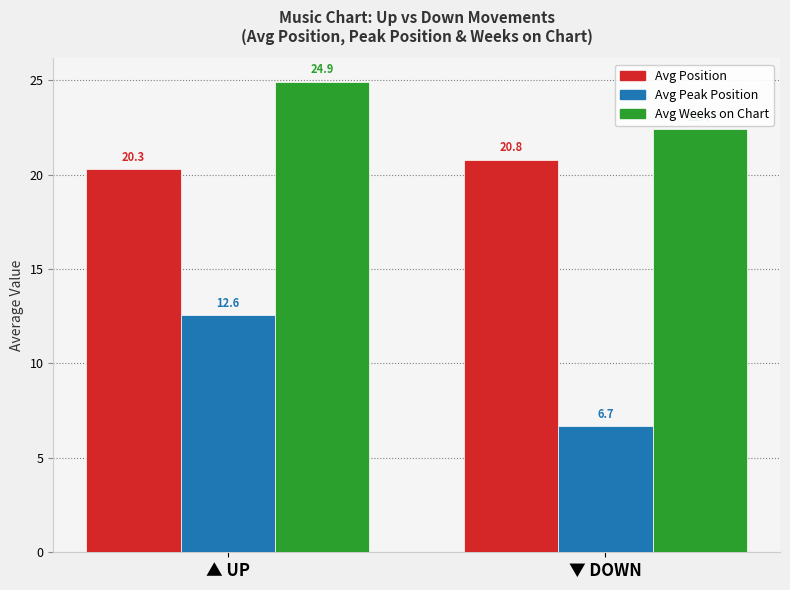

What position from the left is ▼ DOWN?

2